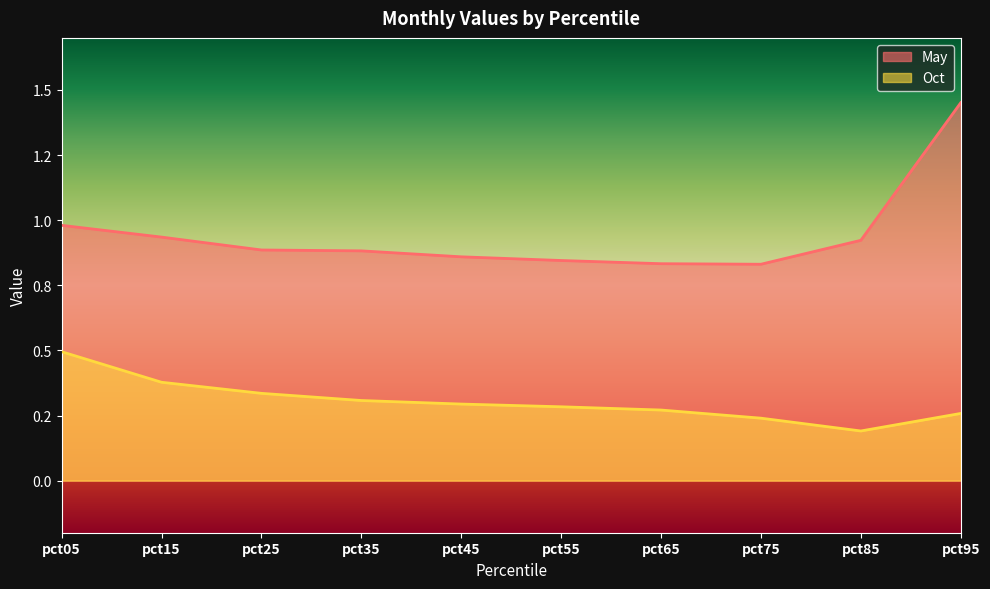

Which label corresponds to the smallest value in the chart?

pct85